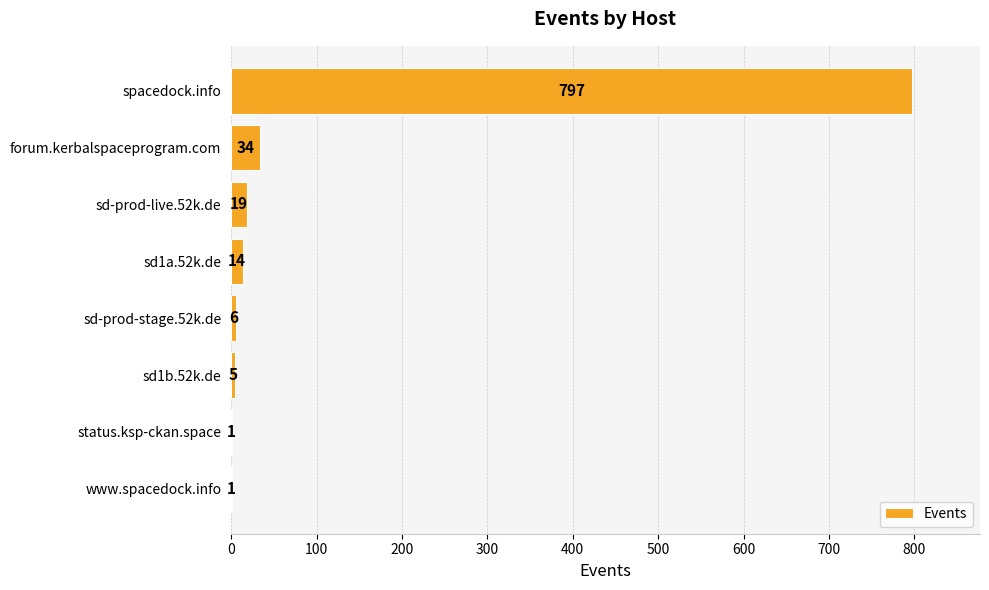

Reading top to bottom, list all the values displayed in this chart.

spacedock.info=797	forum.kerbalspaceprogram.com=34	sd-prod-live.52k.de=19	sd1a.52k.de=14	sd-prod-stage.52k.de=6	sd1b.52k.de=5	status.ksp-ckan.space=1	www.spacedock.info=1